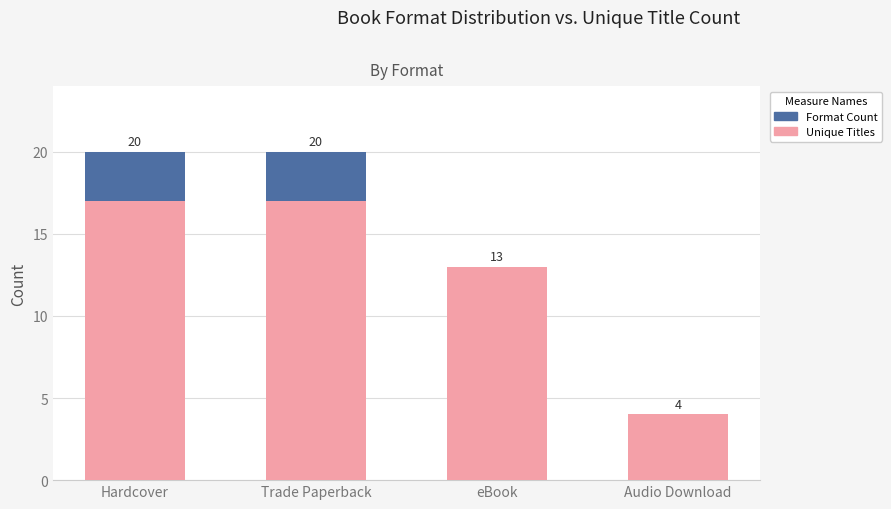

What is the difference between the second highest and second lowest values in the Unique Titles series?

4